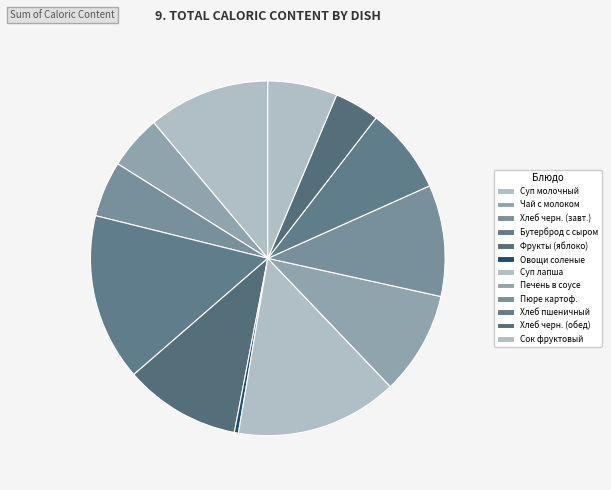

Is there a majority slice in this chart?

No